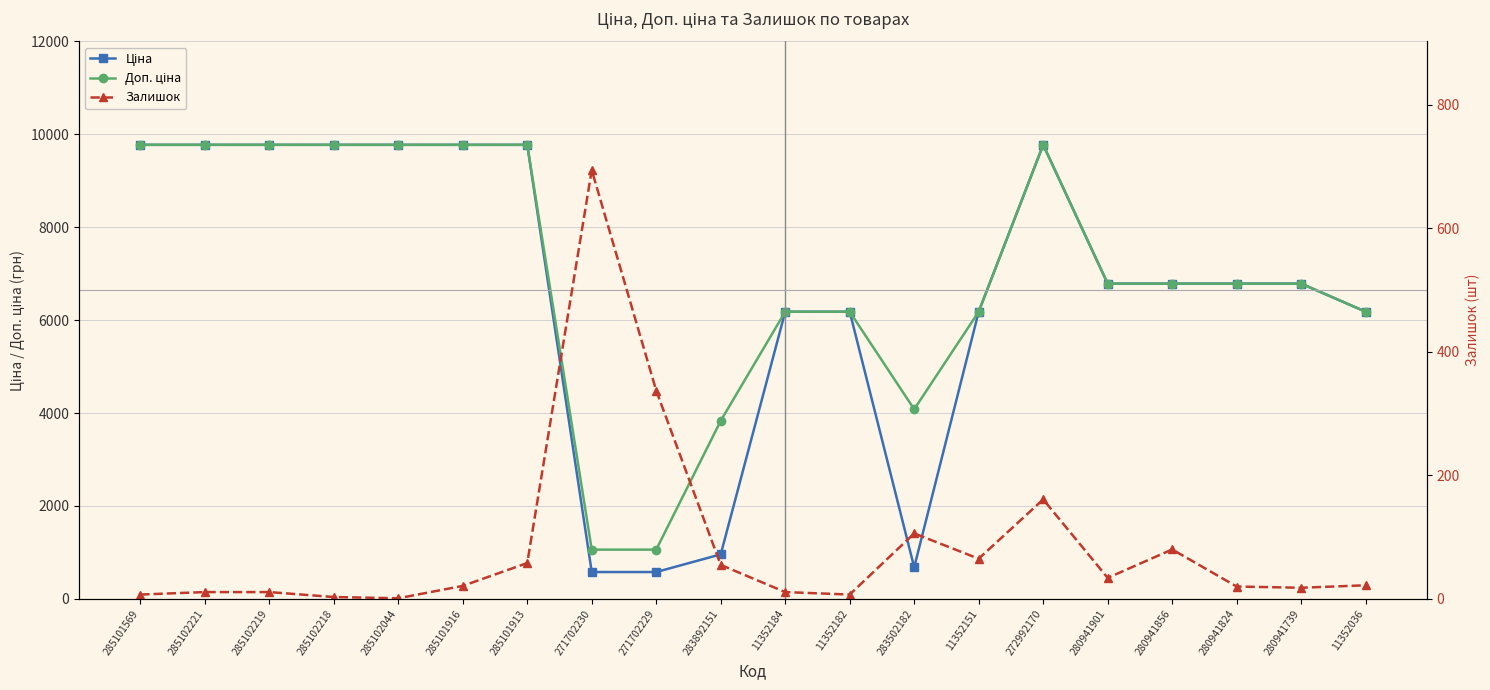

What is the value of the Доп. ціна point at the 19th from the left?

6787.1